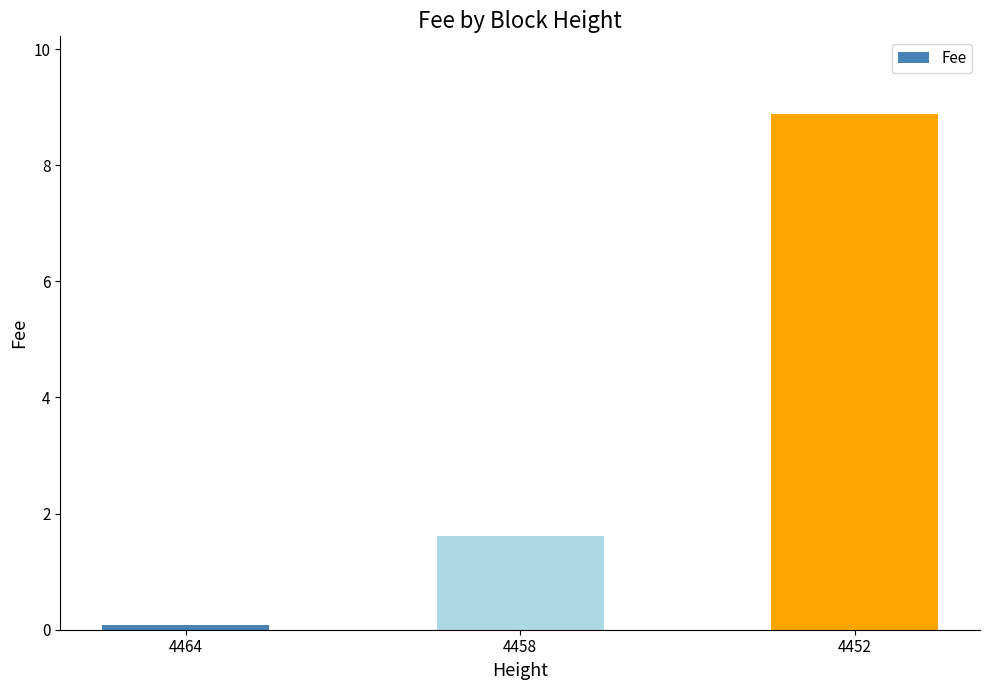

Reading right to left, extract all data points from this chart.

4452=8.9	4458=1.6	4464=0.1